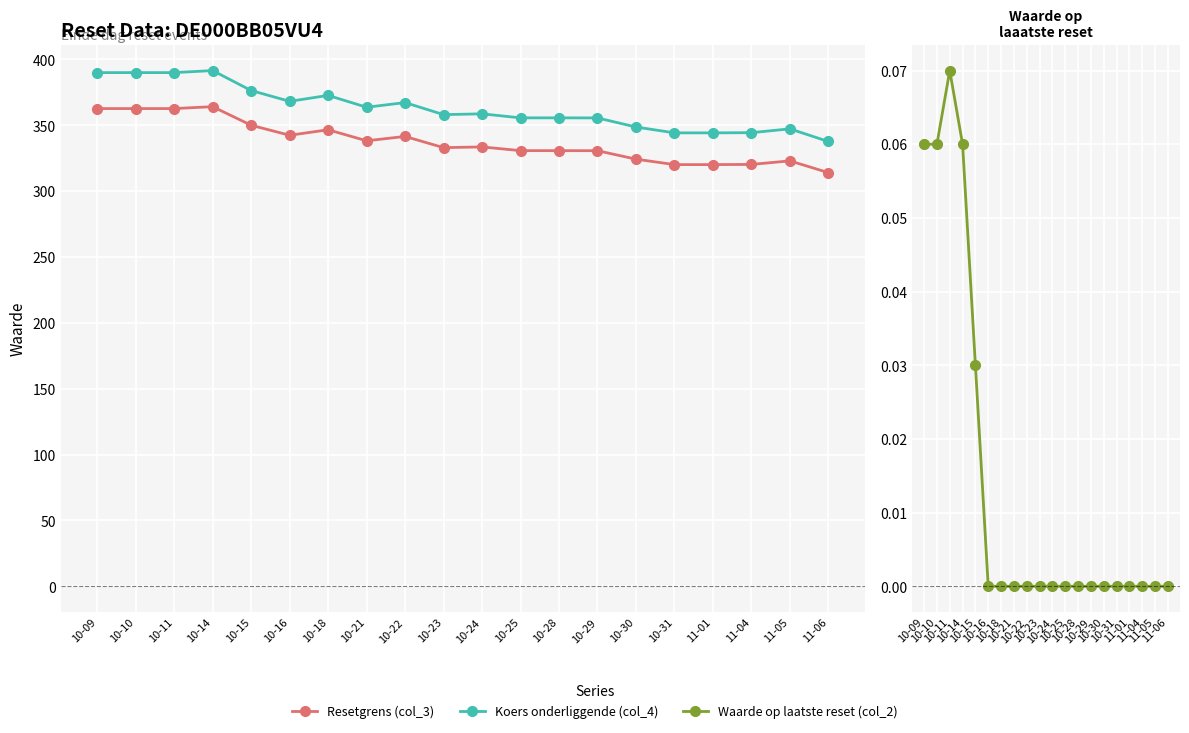

The value of Waarde op laatste reset (col_2) at 11-05 is 0.0. True or false?

False